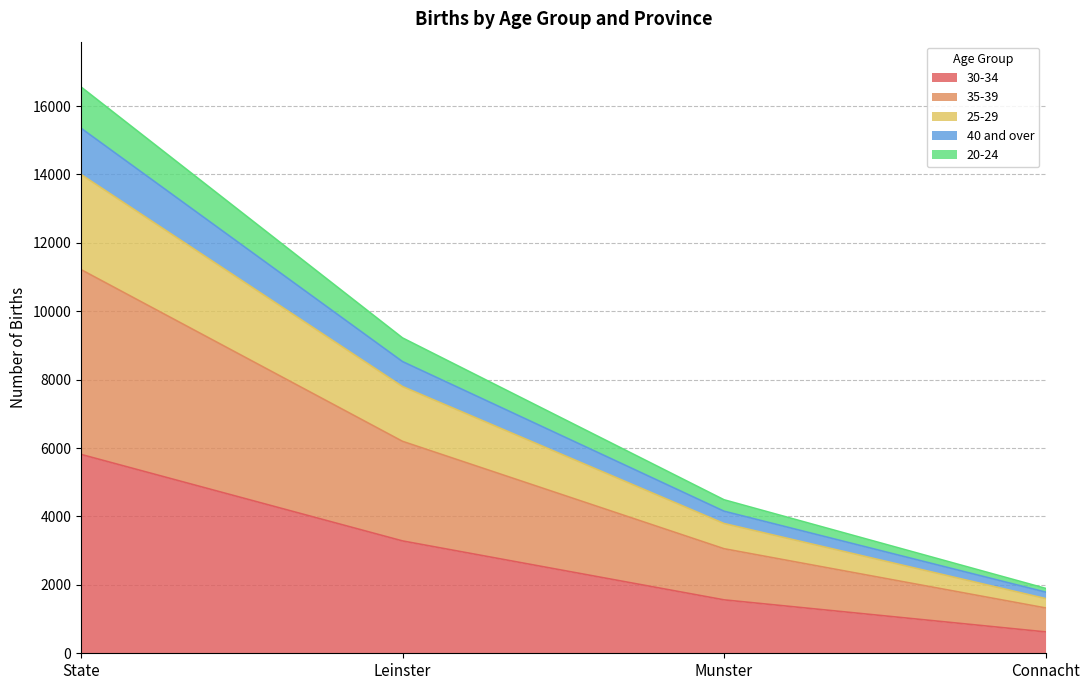

List the labels in order of 20-24 value, smallest first.

Connacht, Munster, Leinster, State